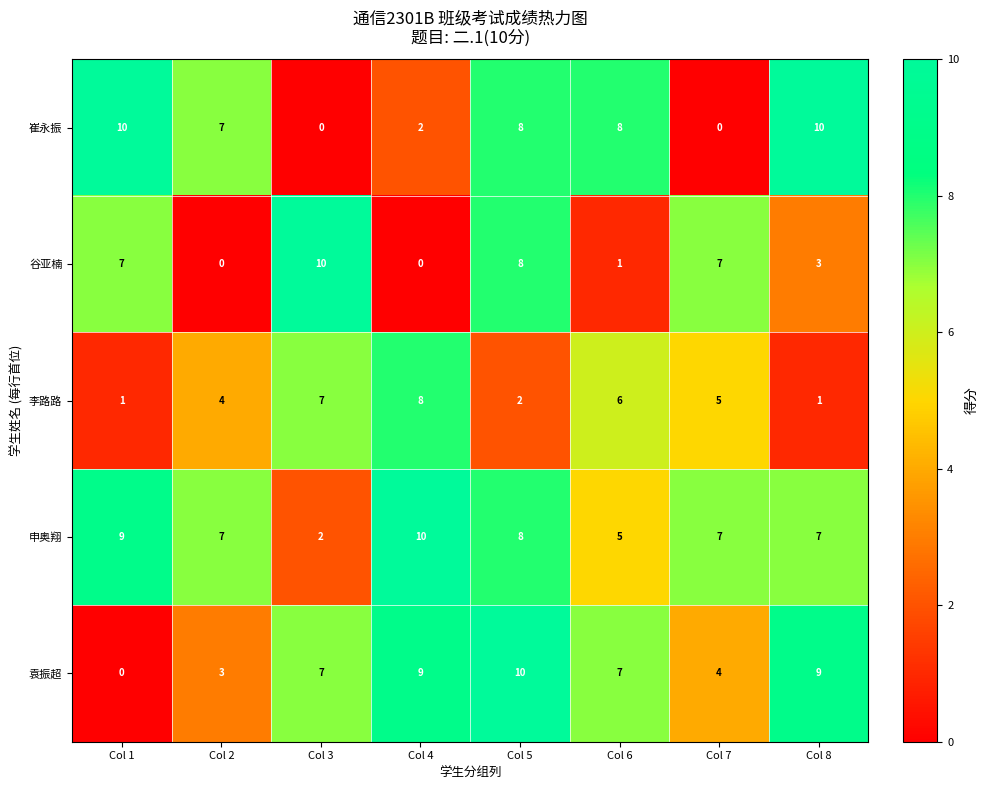

Rank the series at Col 6 from lowest to highest value.

谷亚楠, 申奥翔, 李路路, 袁振超, 崔永振